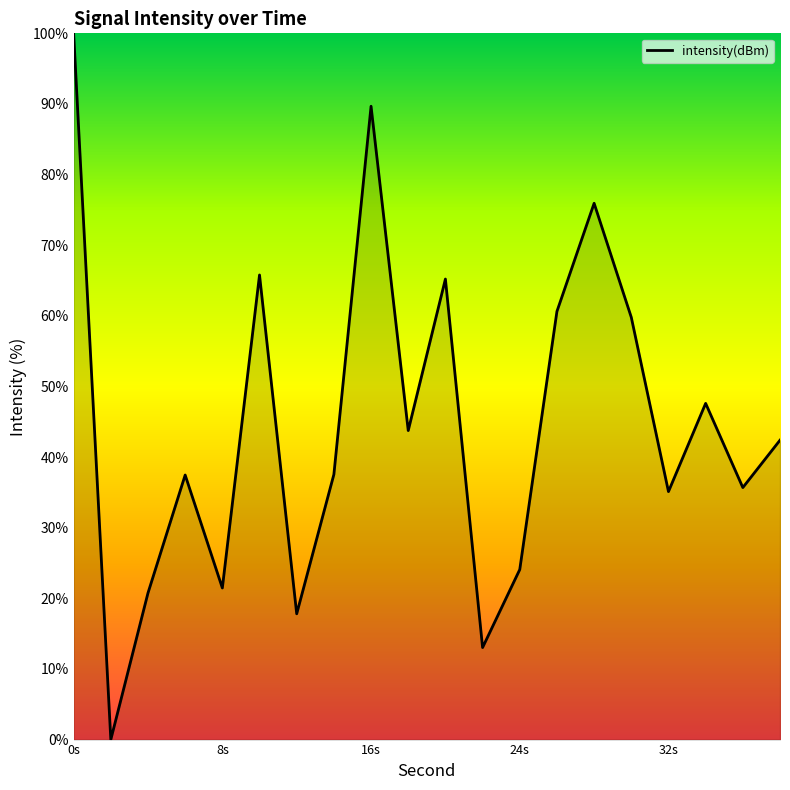

What is the difference between the maximum and minimum values?

100.0